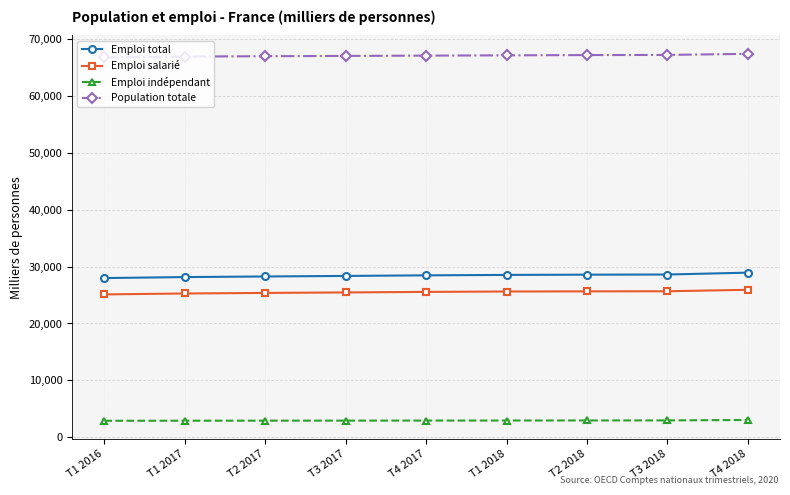

What are all the series names shown in the legend?

Emploi total, Emploi salarié, Emploi indépendant, Population totale